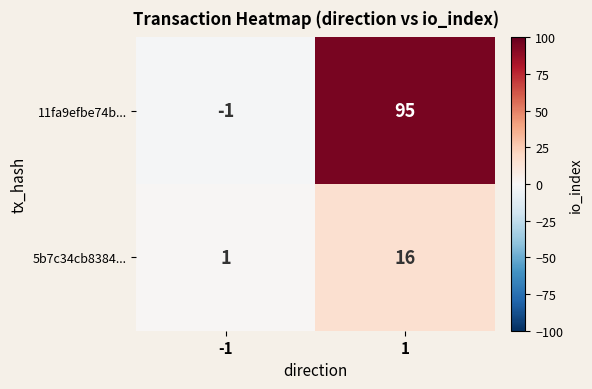

List the series in order of their overall mean, lowest first.

5b7c34cb8384..., 11fa9efbe74b...